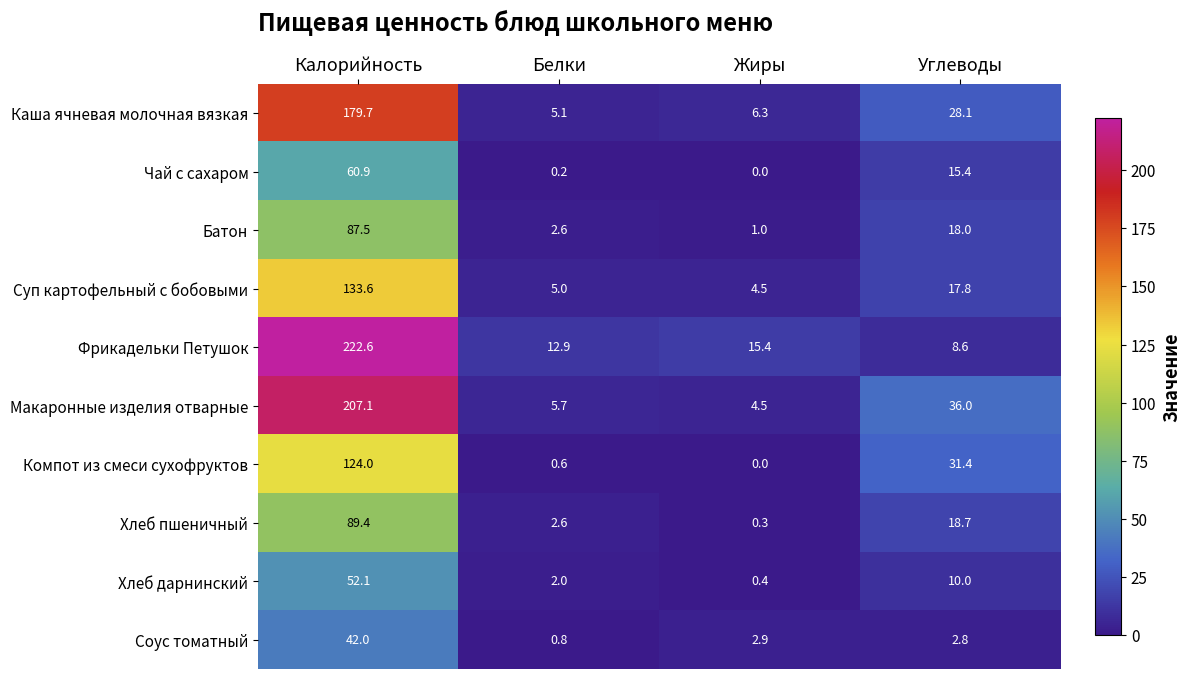

How many values in the Соус томатный series are below 2?

1